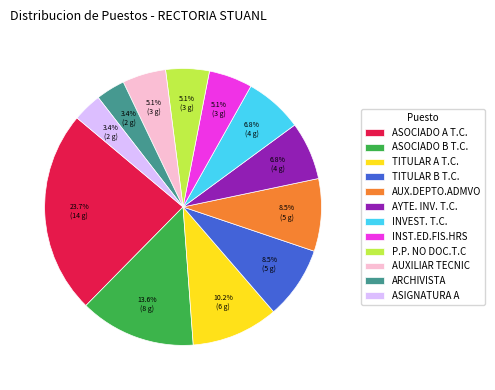

What is the total percentage of AUX.DEPTO.ADMVO and INVEST. T.C.?

15.3%